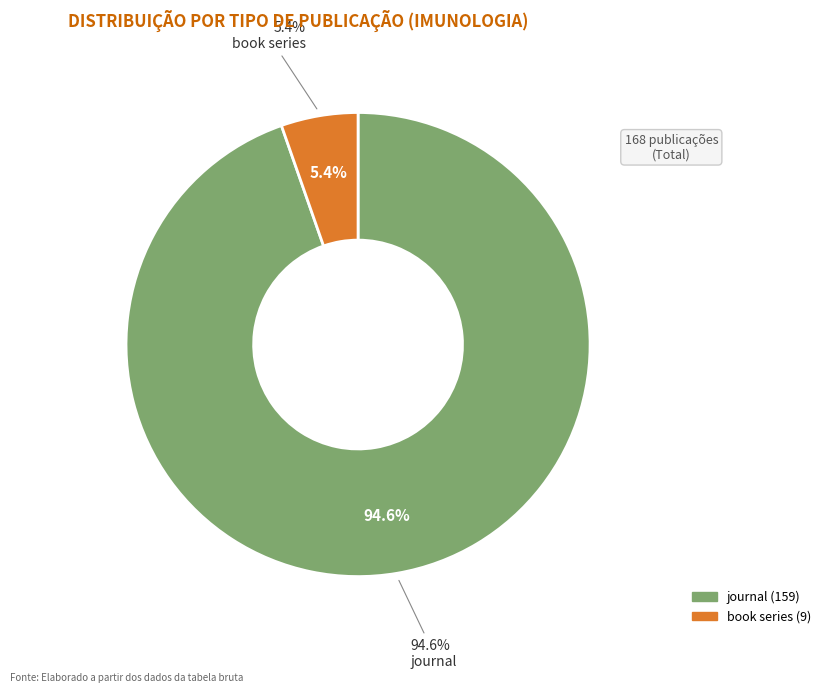

To the nearest percent, what is the combined percentage of book series and journal?

100%